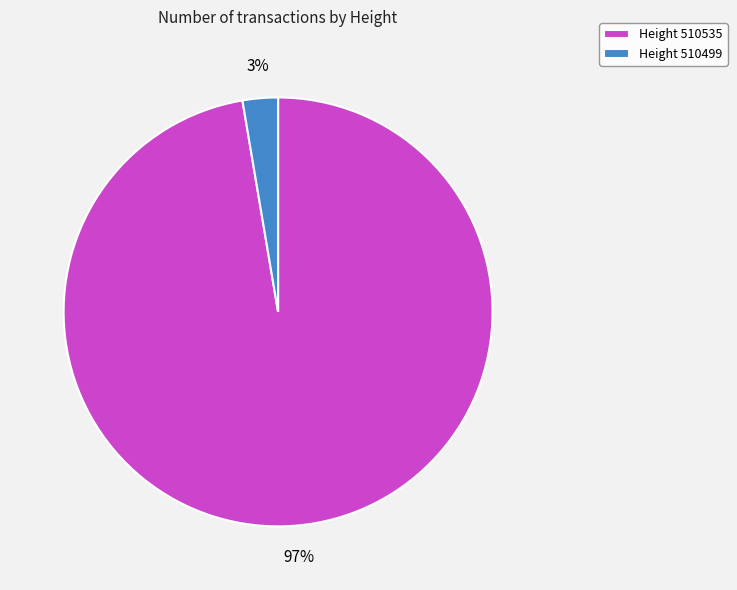

Is the sum of Height 510499 and Height 510535 greater than half?

Yes